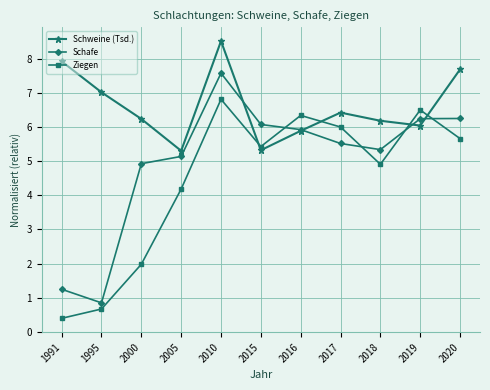

List the series in order of their peak value, lowest first.

Ziegen, Schafe, Schweine (Tsd.)